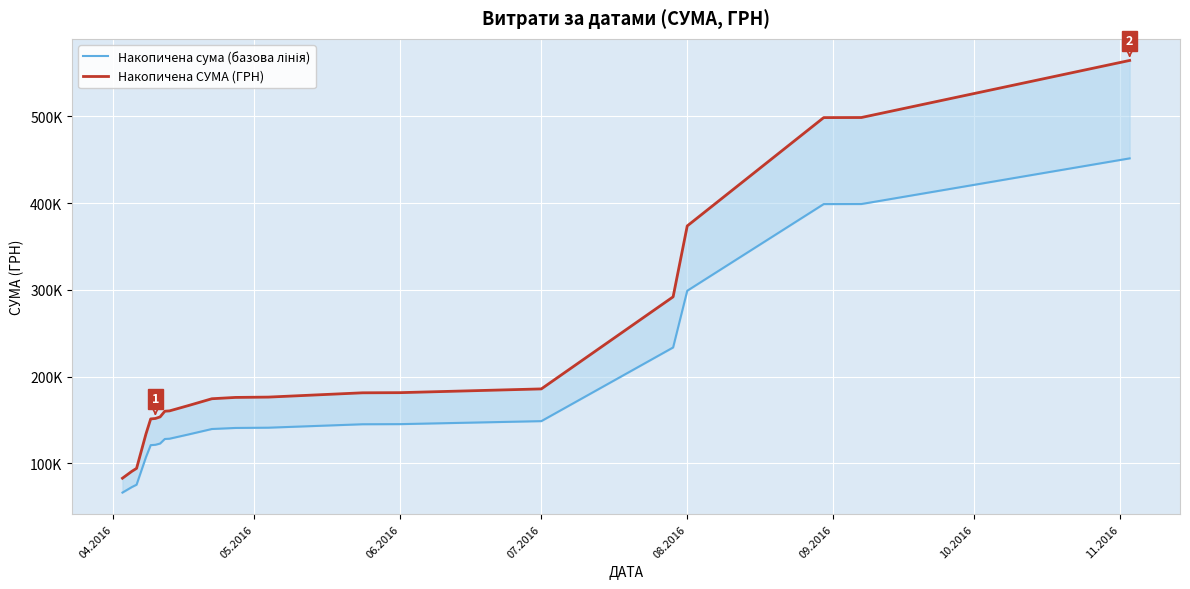

Is it true that Накопичена СУМА (ГРН) equals 106396.9 at 10?

False